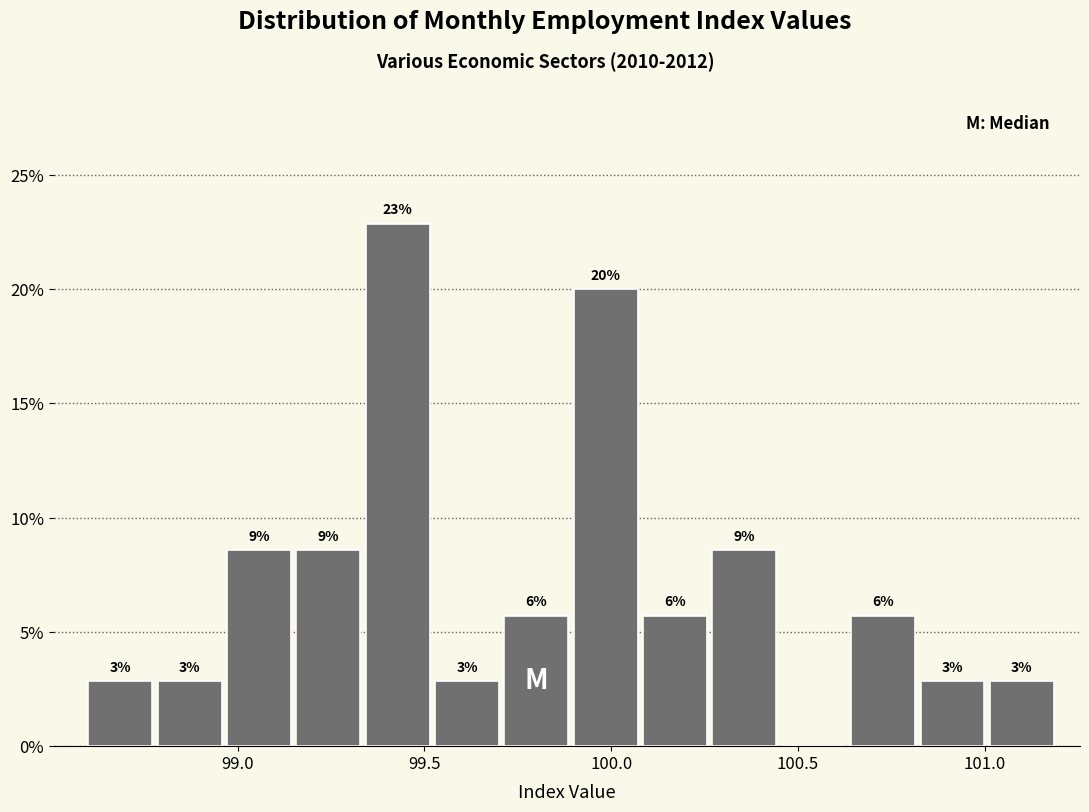

Around what value on the x-axis is the tallest bar? Give the approximate position of its centre, as read against the axis.

99.45